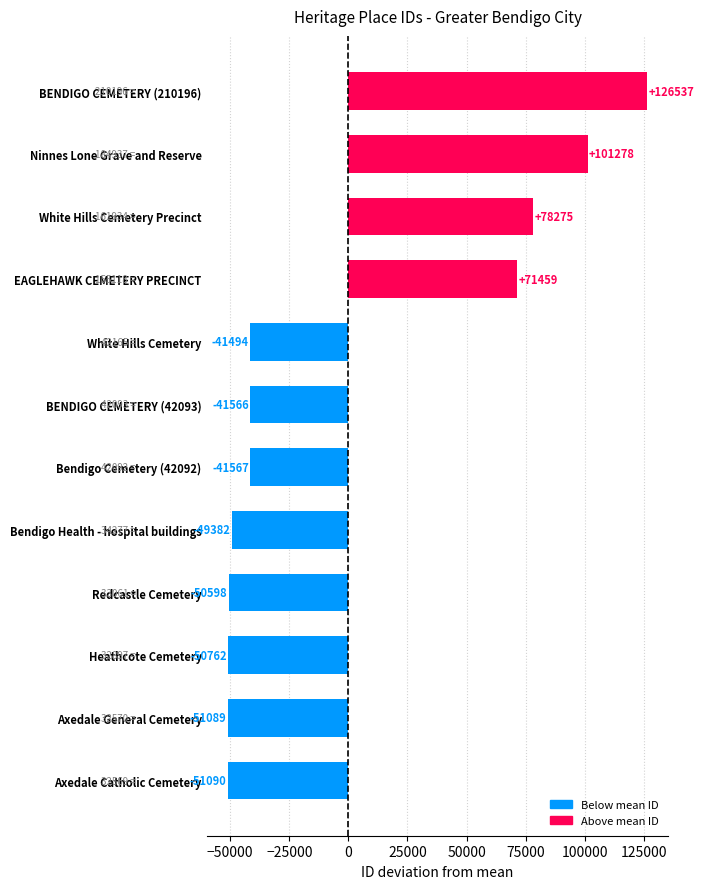

What is the difference between the values at Heathcote Cemetery and White Hills Cemetery?

9268.0